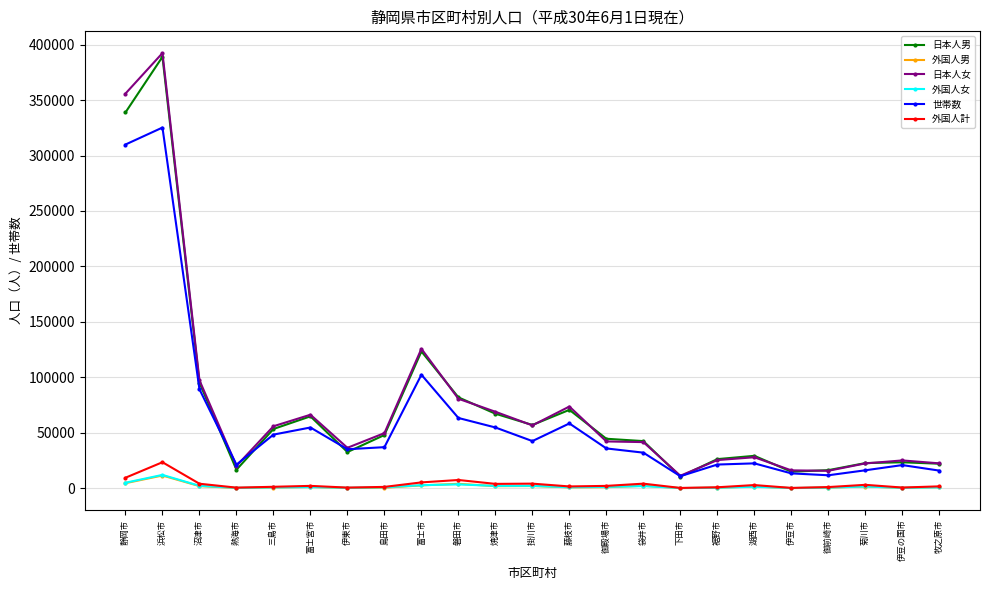

The 外国人男 series shows 174 at 伊東市. True or false?

True